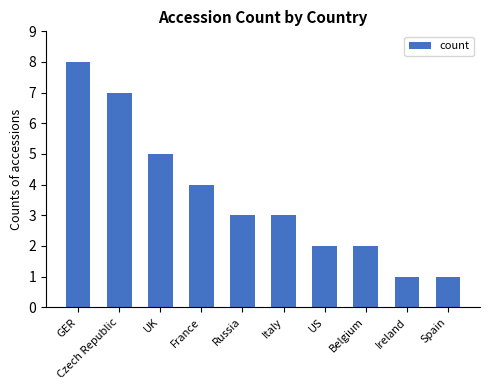

Which has a higher value, Belgium or Czech Republic?

Czech Republic